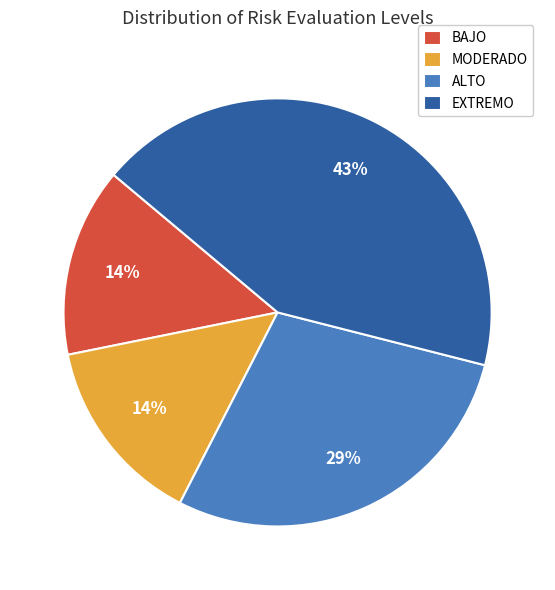

To the nearest percent, what percentage of the pie is MODERADO?

14%